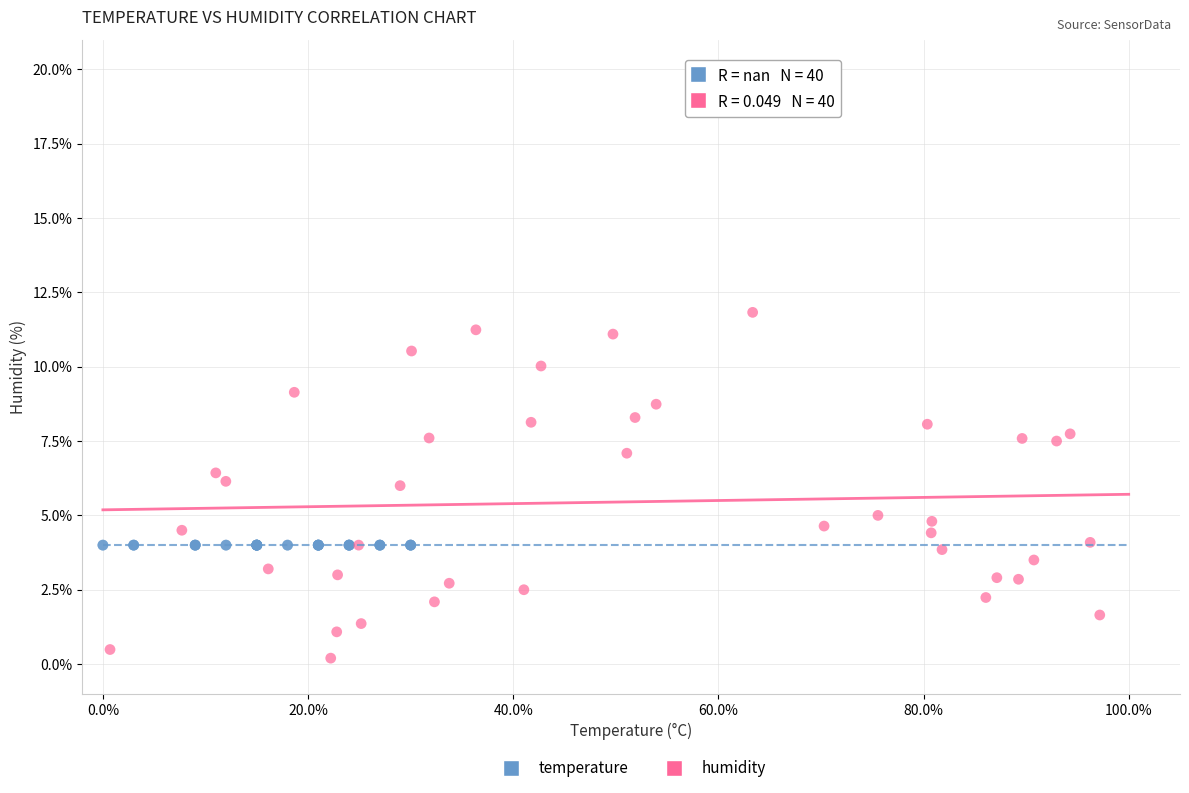

Which series reaches the minimum Y coordinate?

humidity